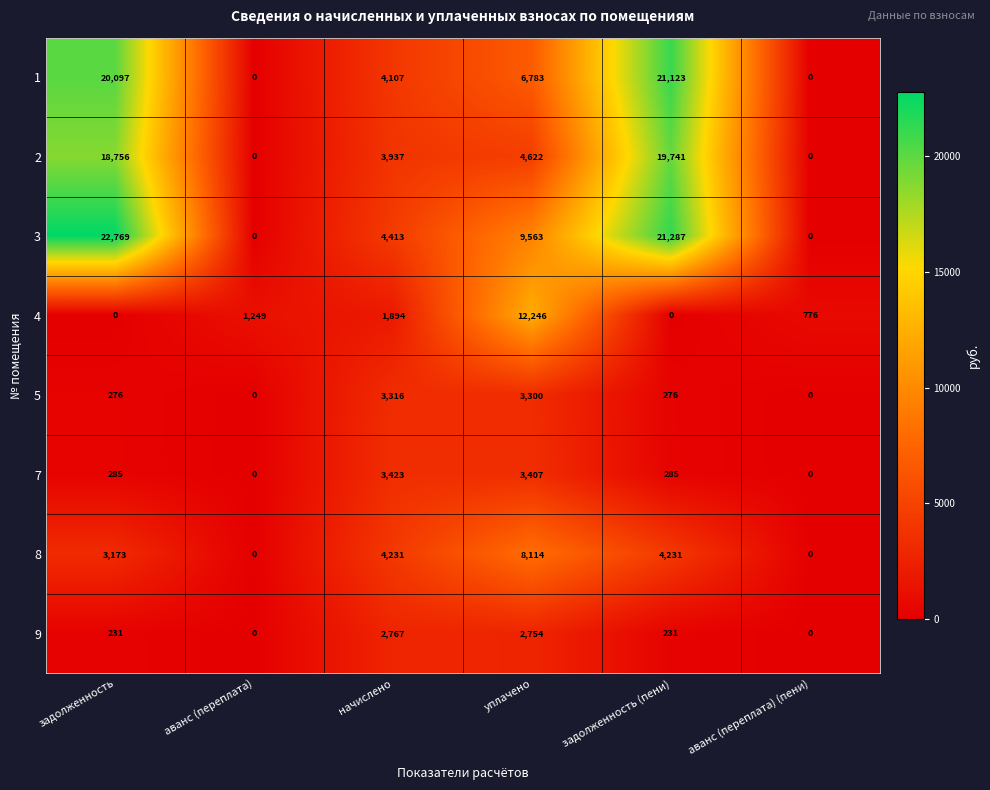

Rank the series by their maximum value, from lowest to highest.

9, 5, 7, 8, 4, 2, 1, 3